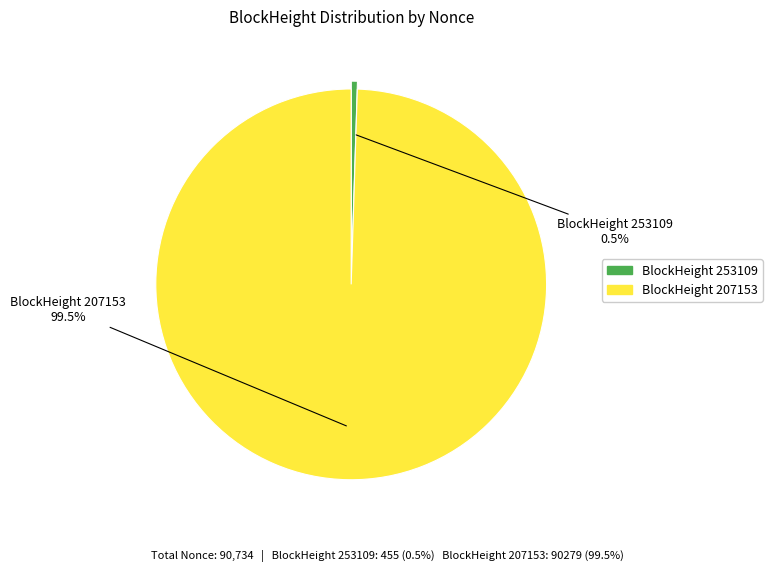

Is there a majority slice in this chart?

Yes